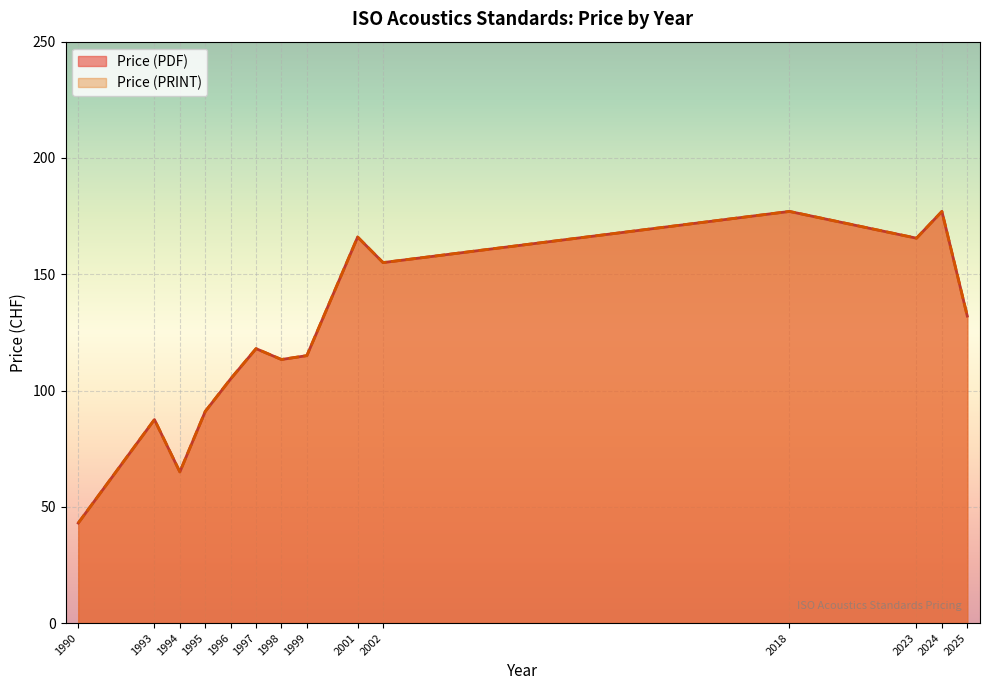

At 1996, list the series in order from smallest to largest.

Price (PDF), Price (PRINT)